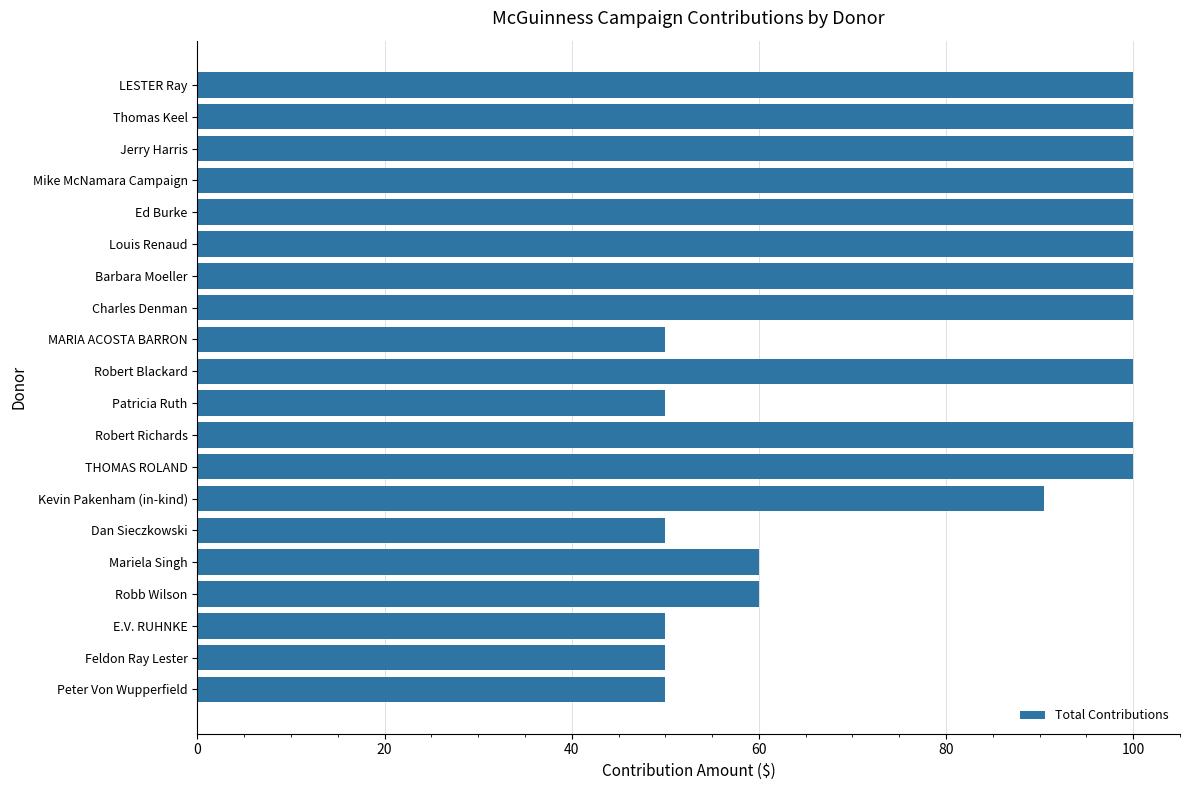

Read the value at MARIA ACOSTA BARRON.

50.0